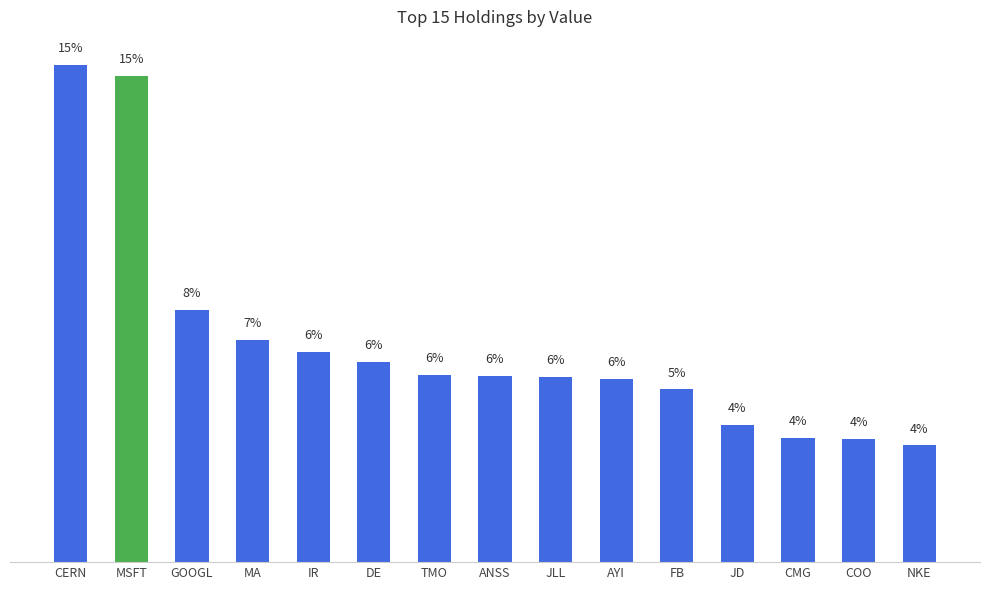

What is the approximate value at GOOGL?

7.7